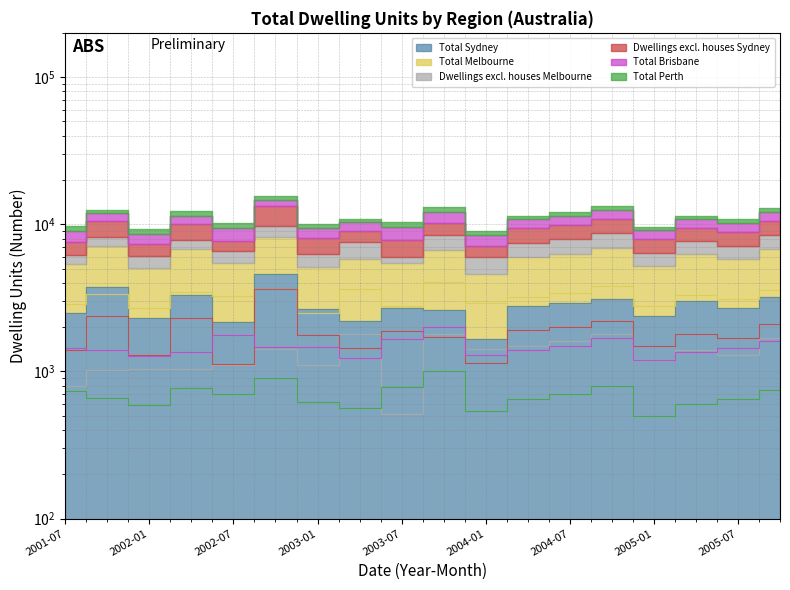

Which series has the widest spread of values?

Total Sydney